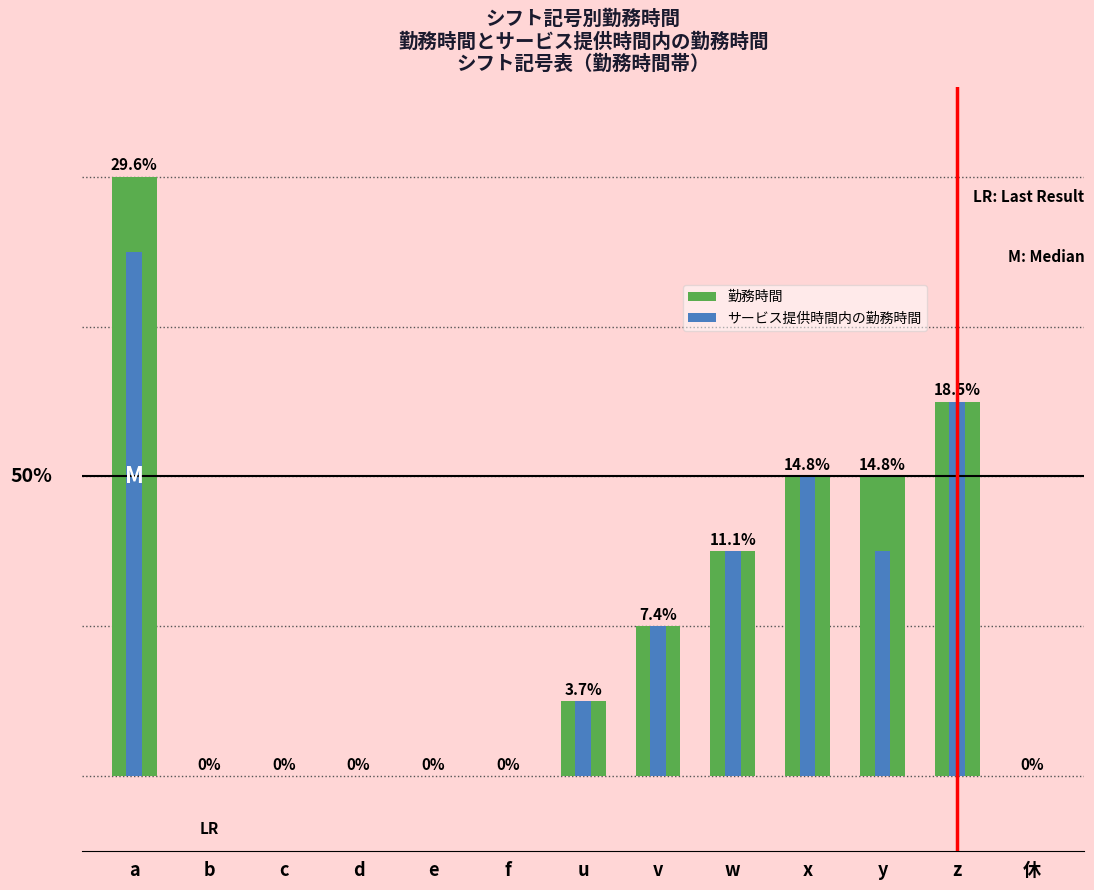

What is the difference between the 勤務時間 values at w and f?

3